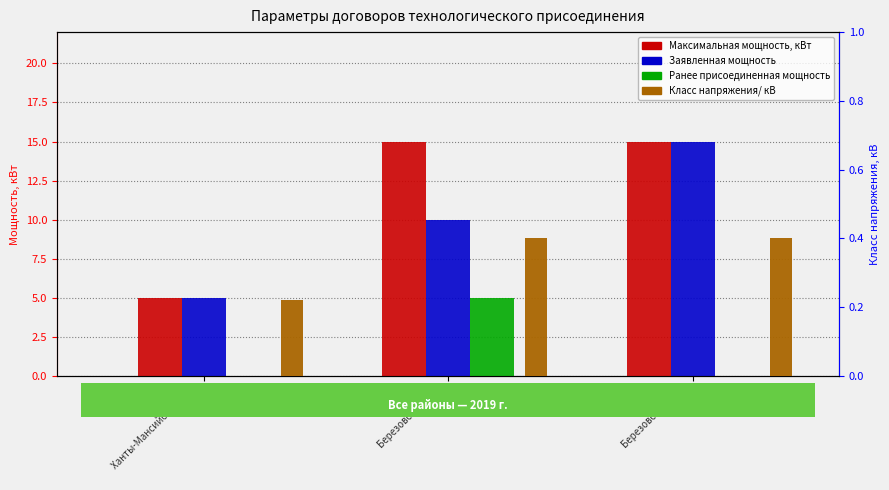

Between Березовский р-н
(2) and Березовский р-н
(3), which series saw the biggest shift?

Заявленная мощность